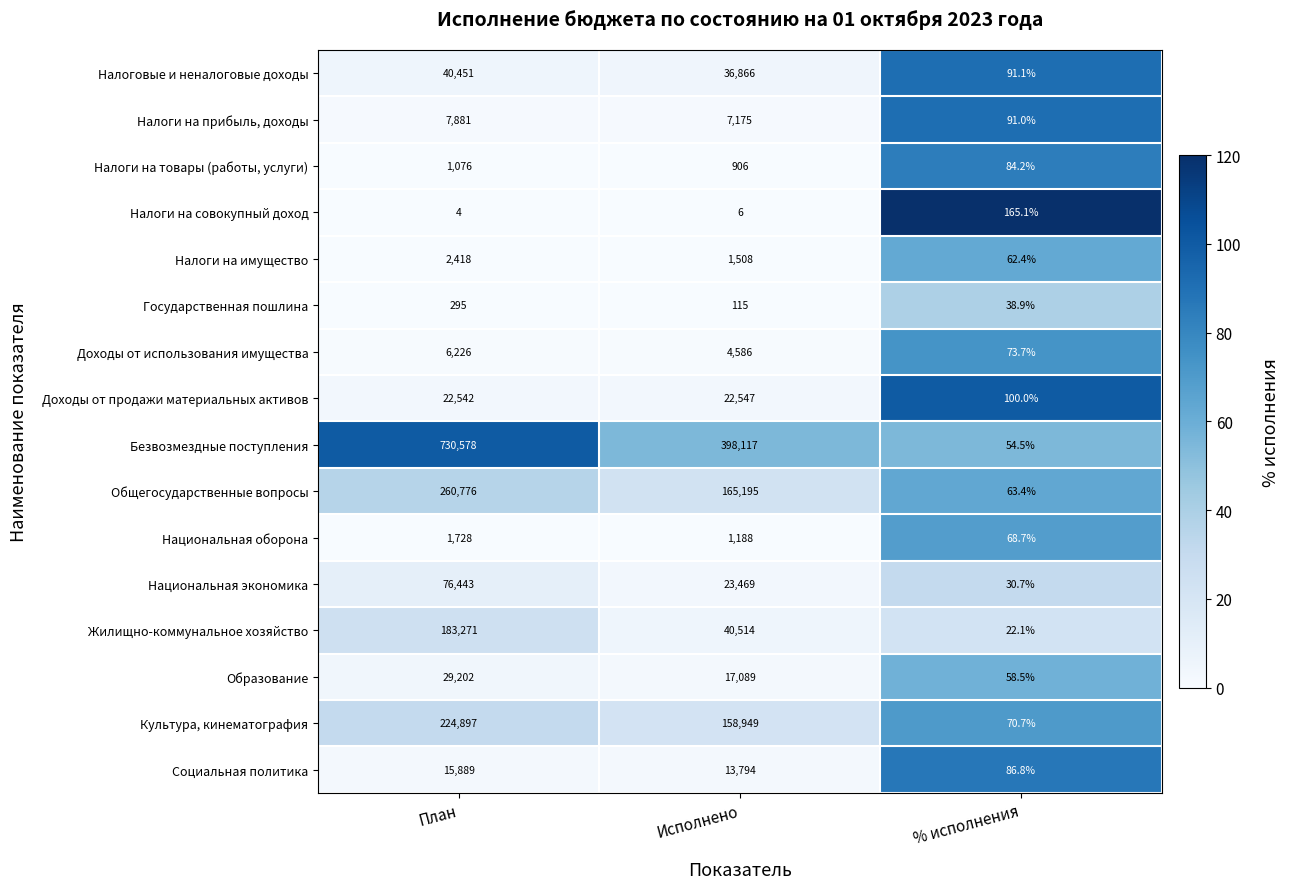

What is the average value of the Доходы от продажи материальных активов series?

15063.0